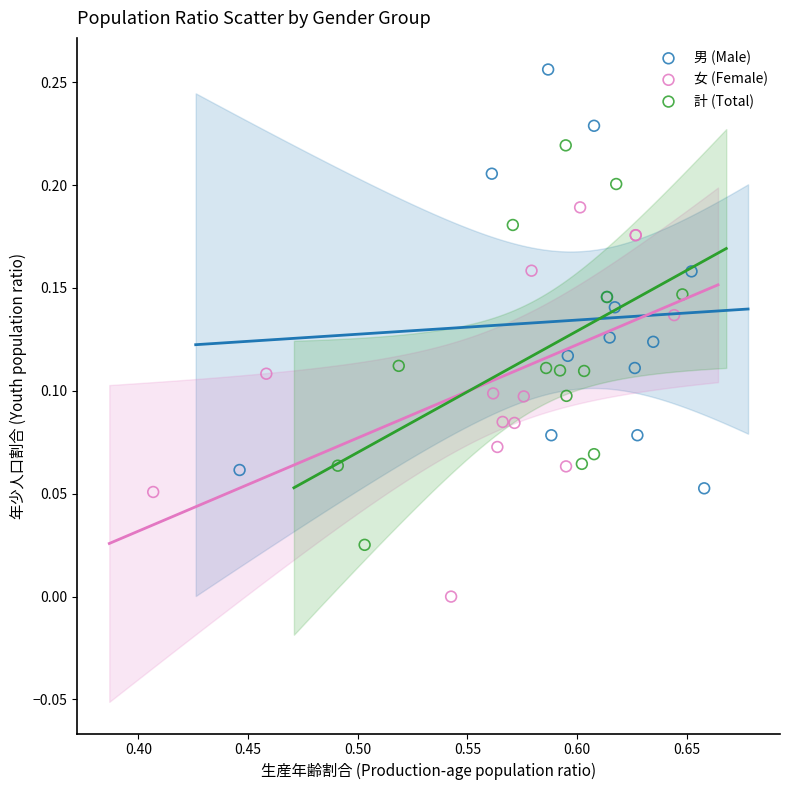

Which series has the widest spread of Y values?

男 (Male)